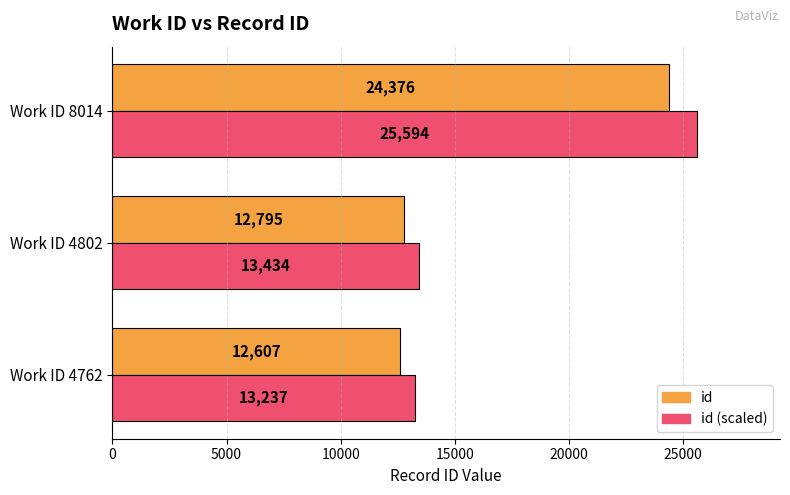

What is the minimum value shown in the chart?

12607.0